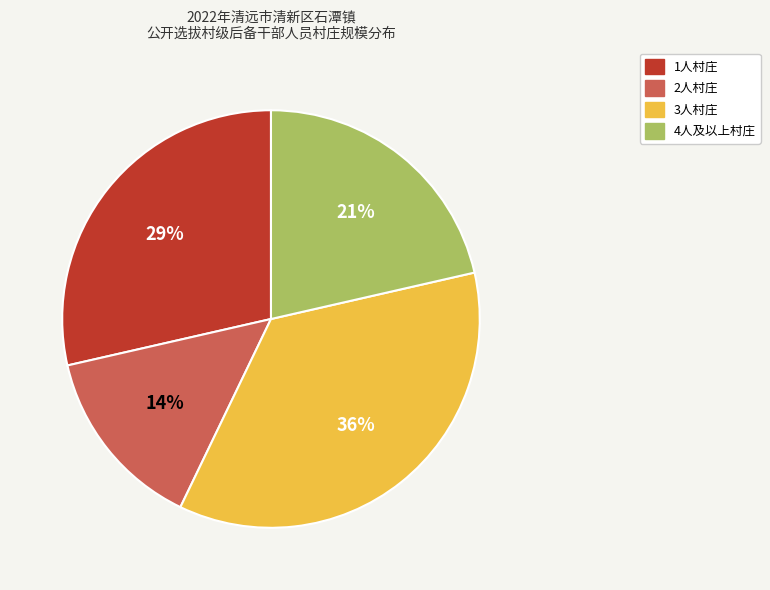

To the nearest percent, what is the difference between the 4人及以上村庄 and 2人村庄 slice percentages?

7%